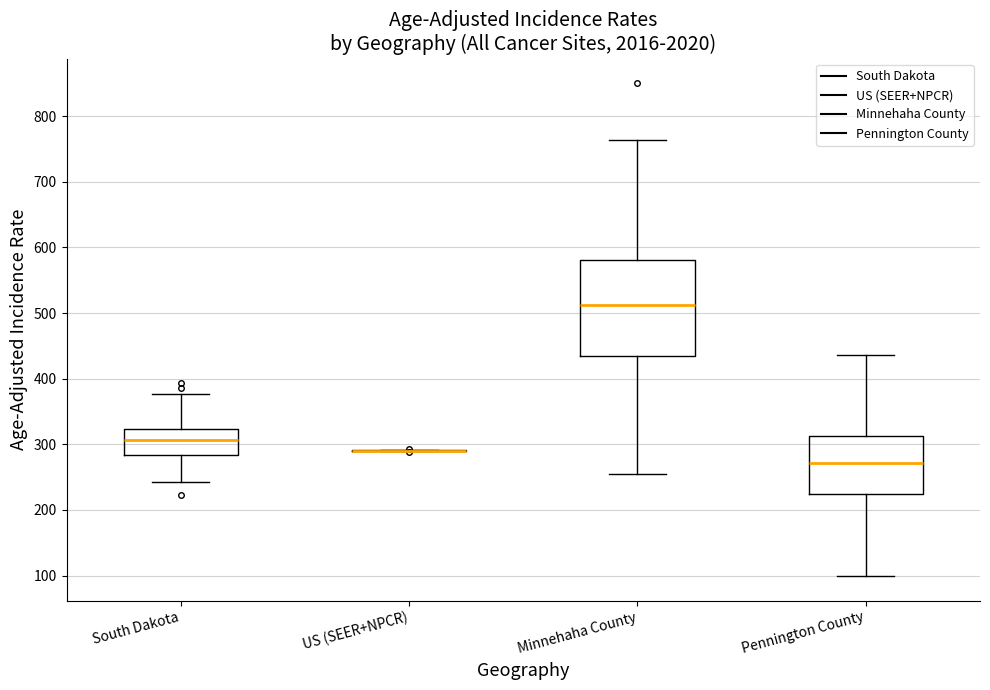

Reading left to right, transcribe this box plot: for each box, give where its median line is, the range the box spans, and where its two whiskers end, as read against the y-axis. The values are not printed on the chart, so give them approximately, as read against the axis.

South Dakota: median 310, box 280 to 320, whiskers 240 to 380
US (SEER+NPCR): box collapsed to a line at 290, whiskers 290 to 290
Minnehaha County: median 510, box 440 to 580, whiskers 260 to 760
Pennington County: median 270, box 220 to 310, whiskers 100 to 440